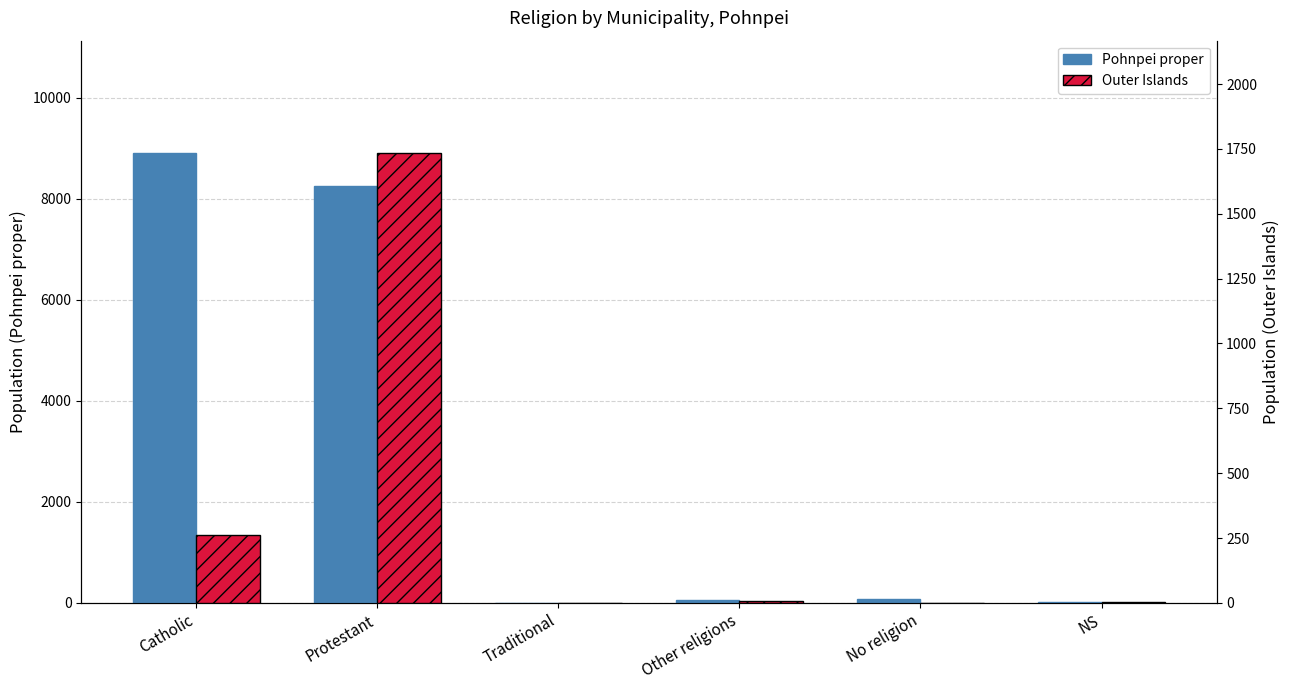

The Pohnpei proper series shows 107 at No religion. True or false?

False